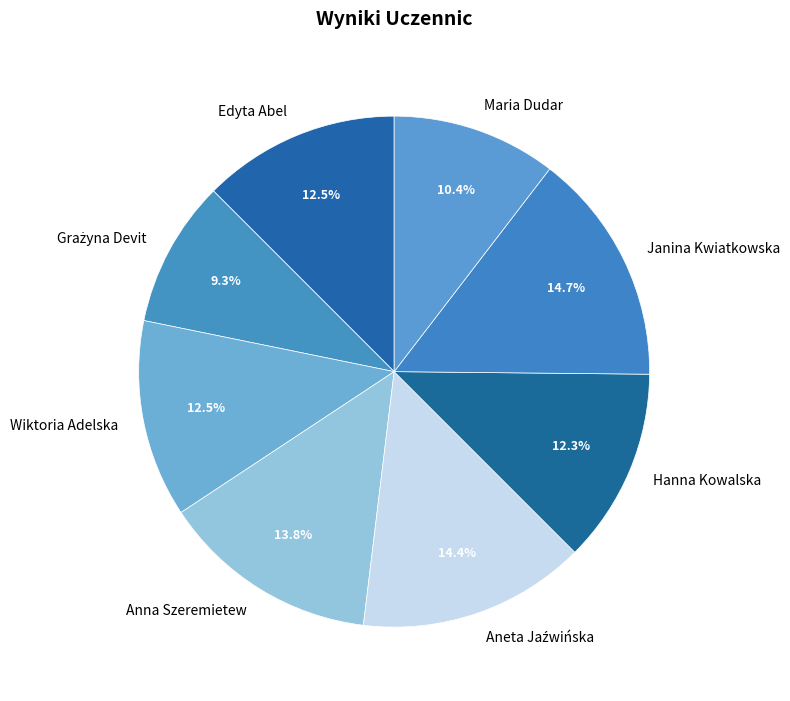

What percentage do Maria Dudar and Edyta Abel together represent?

22.9%